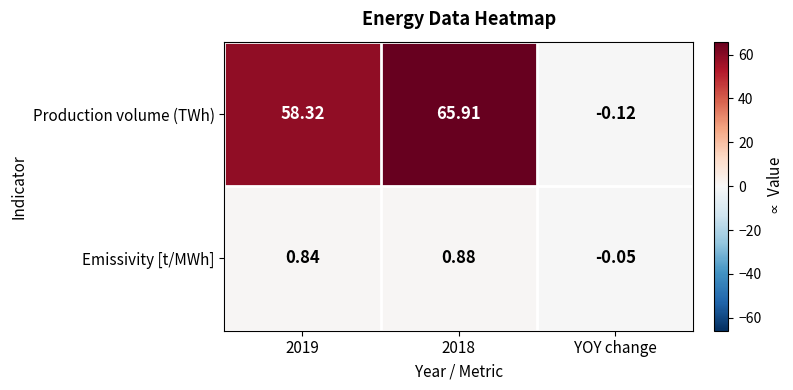

List the series in order of their overall mean, lowest first.

Emissivity [t/MWh], Production volume (TWh)